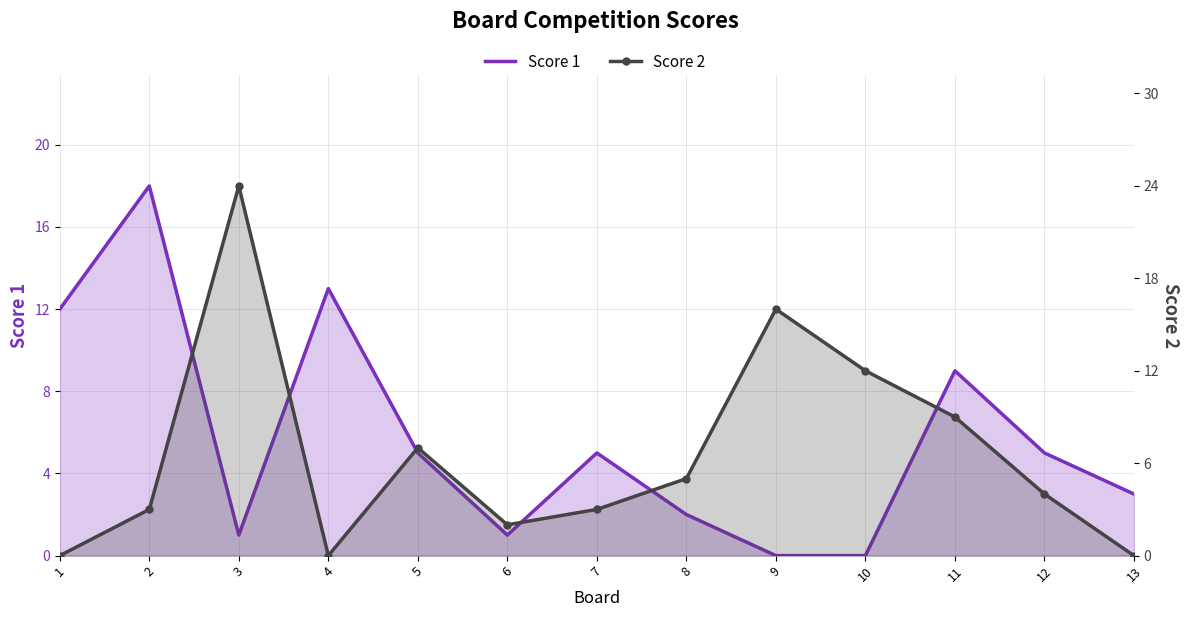

Between 1 and 4, which is larger?

4